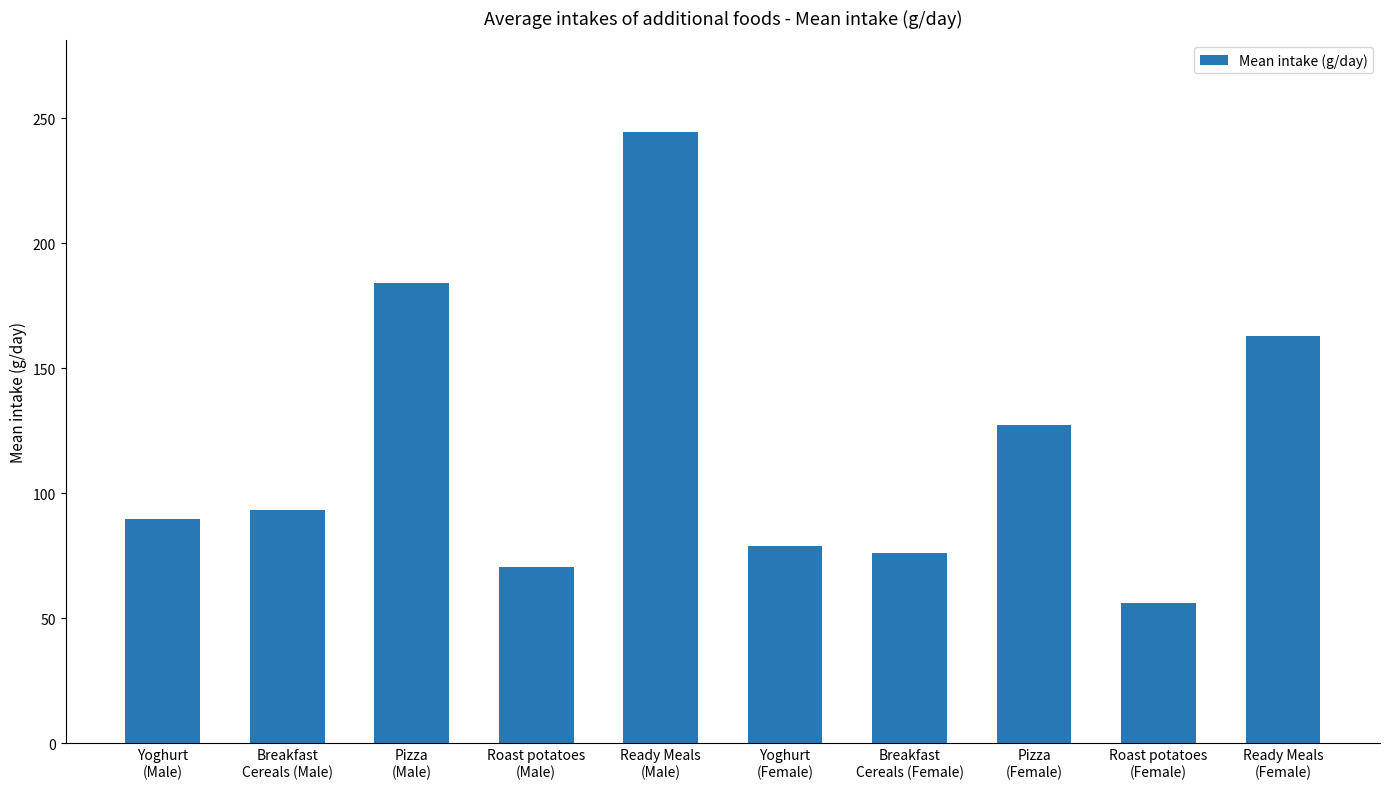

What is the value of the 3rd bar from the left?

184.3